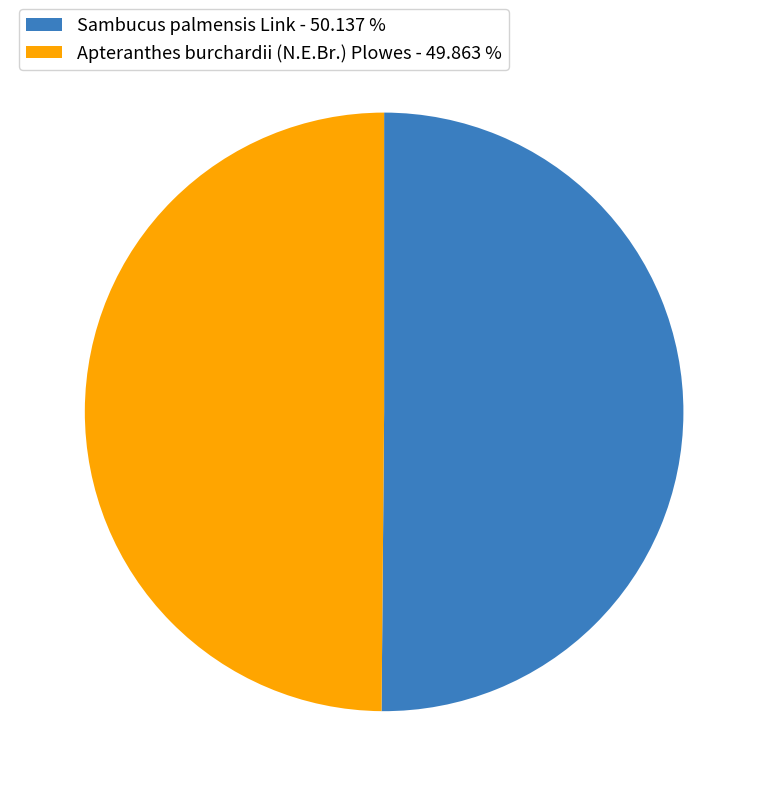

The Apteranthes burchardii (N.E.Br.) Plowes slice represents 50% of the pie. True or false?

True